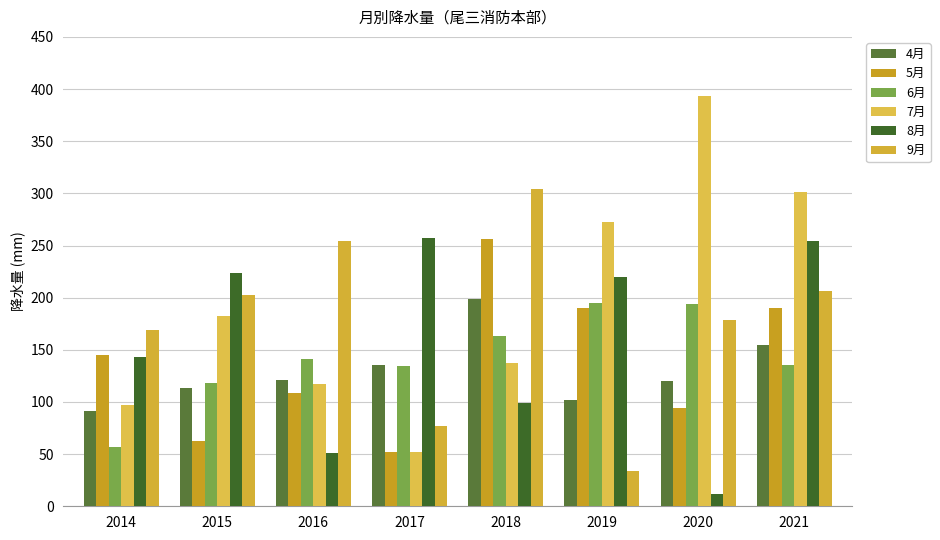

How many data points in 5月 are above 145?

4